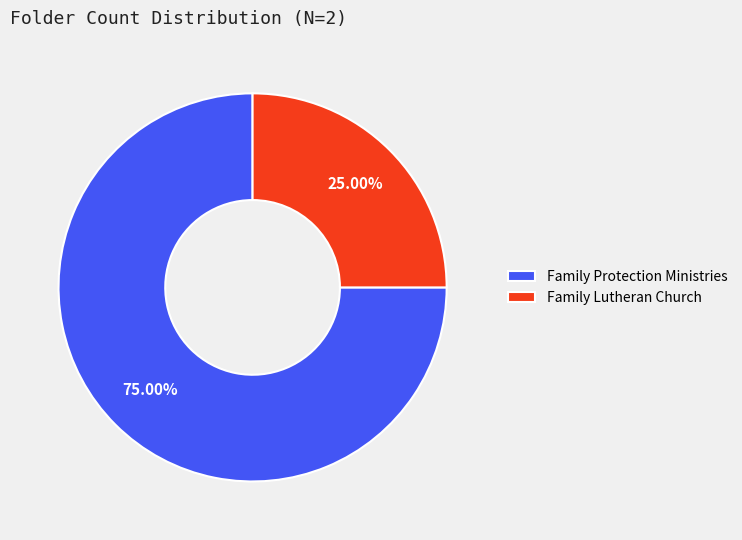

The Family Protection Ministries slice represents 87% of the pie. True or false?

False